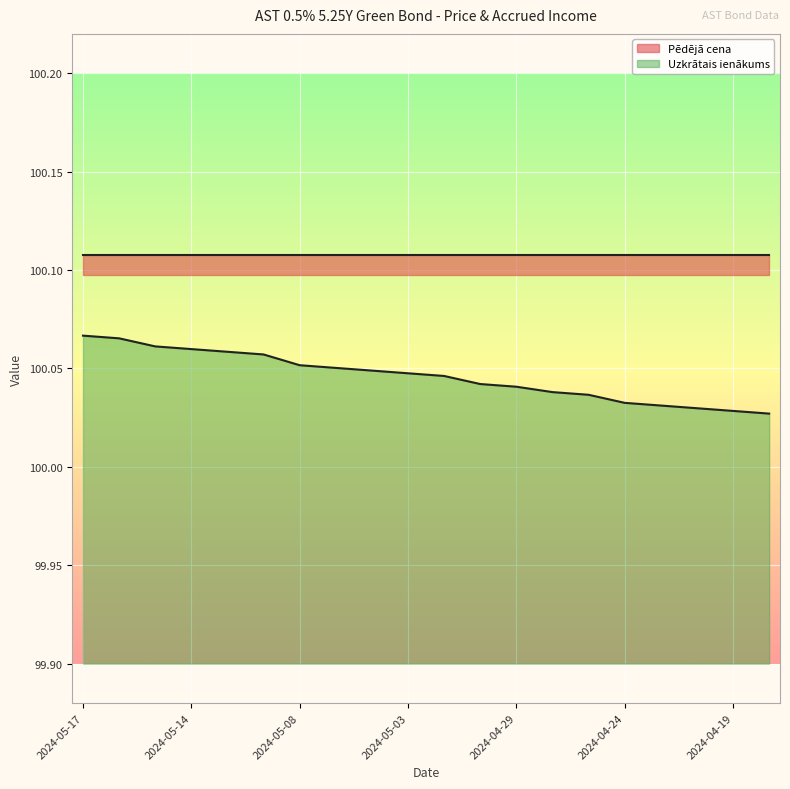

Count the values in the range 100 to 101.

20